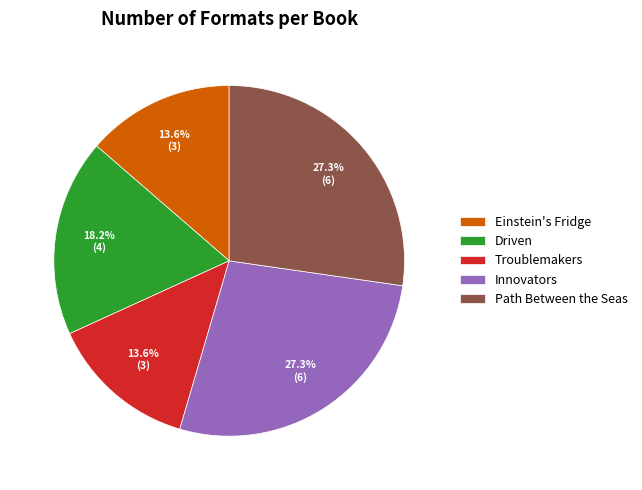

Count the number of slices in the pie.

5